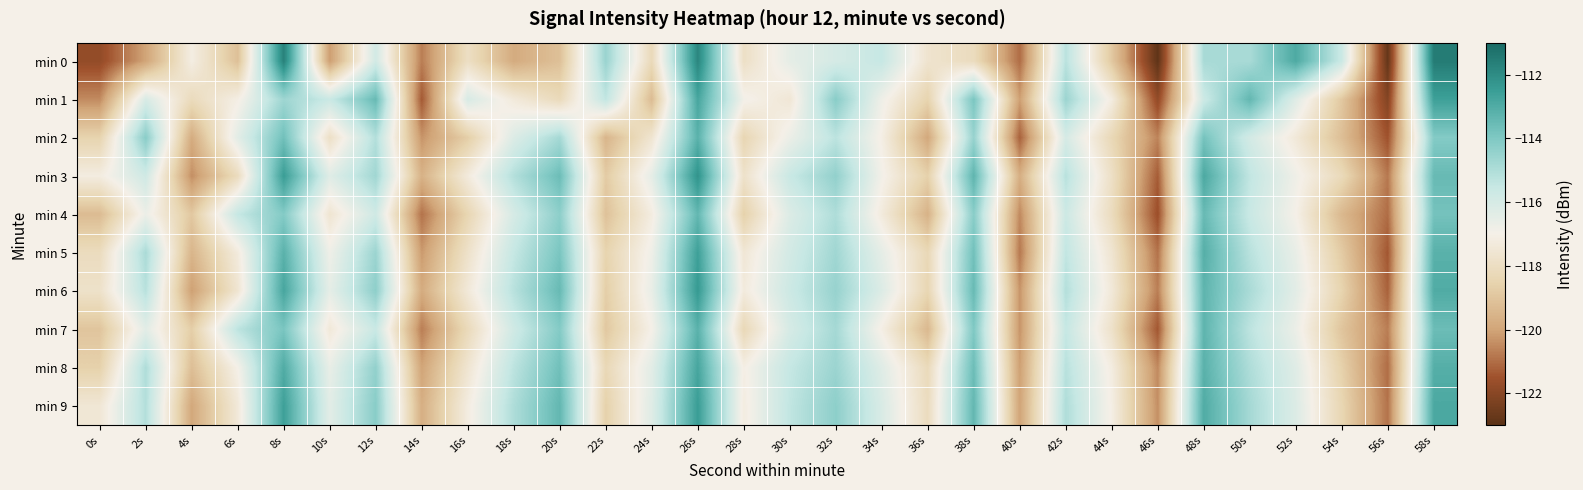

At how many categories does at least one series exceed -113?

5